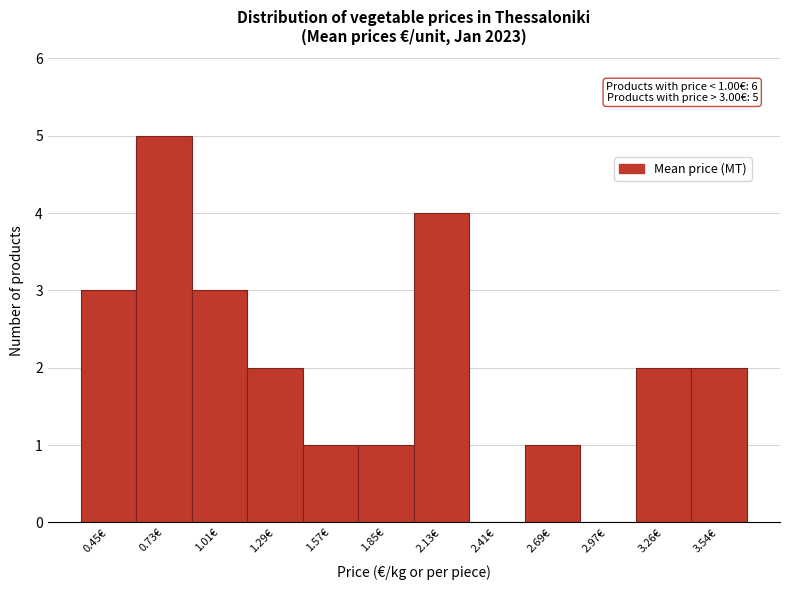

Reading left to right, transcribe all the data shown in this chart.

0.45€=3	0.73€=5	1.01€=3	1.29€=2	1.57€=1	1.85€=1	2.13€=4	2.41€=0	2.69€=1	2.97€=0	3.26€=2	3.54€=2